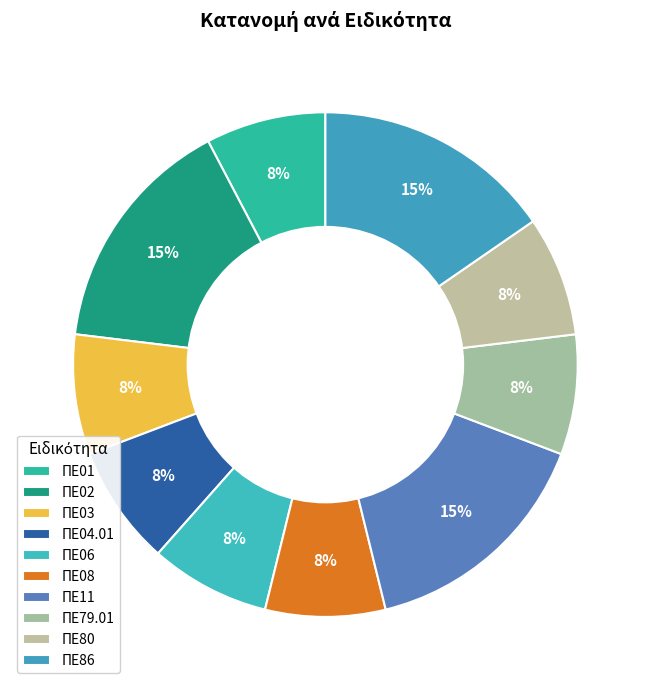

The ΠΕ06 slice represents 8% of the pie. True or false?

True